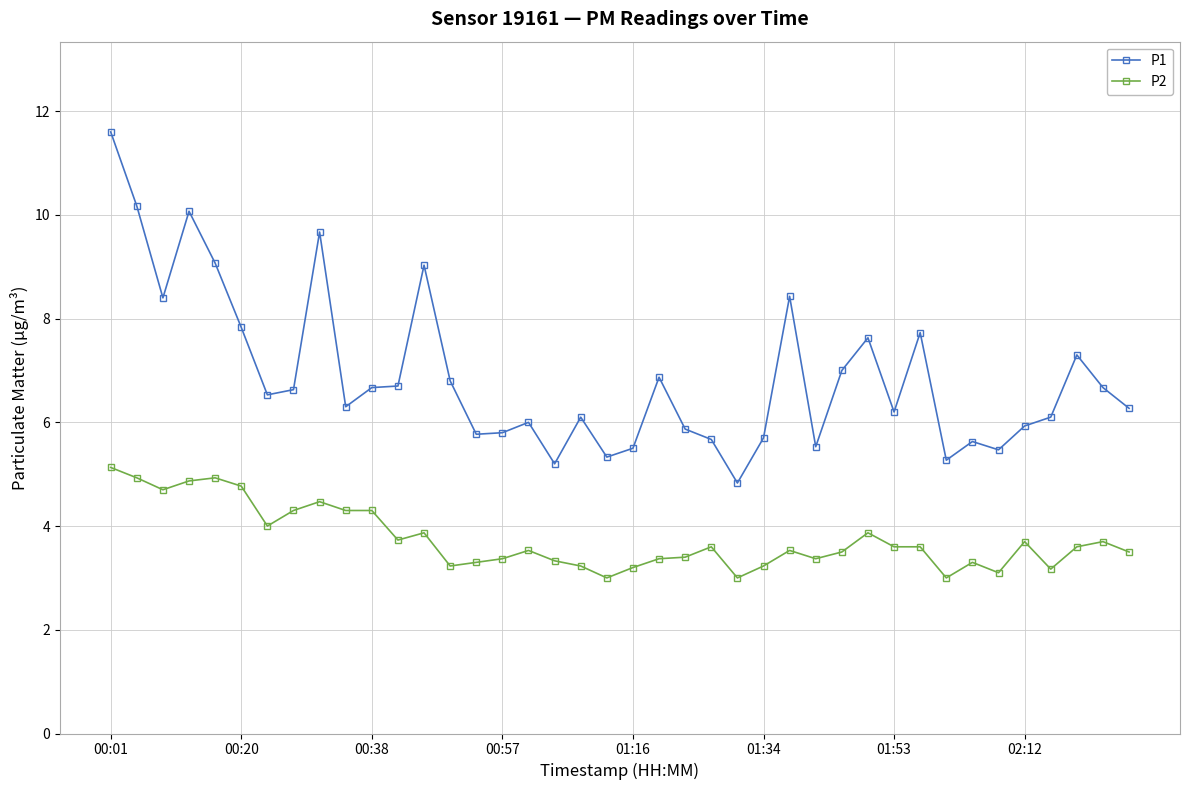

What is the average value of the P2 series?

3.7